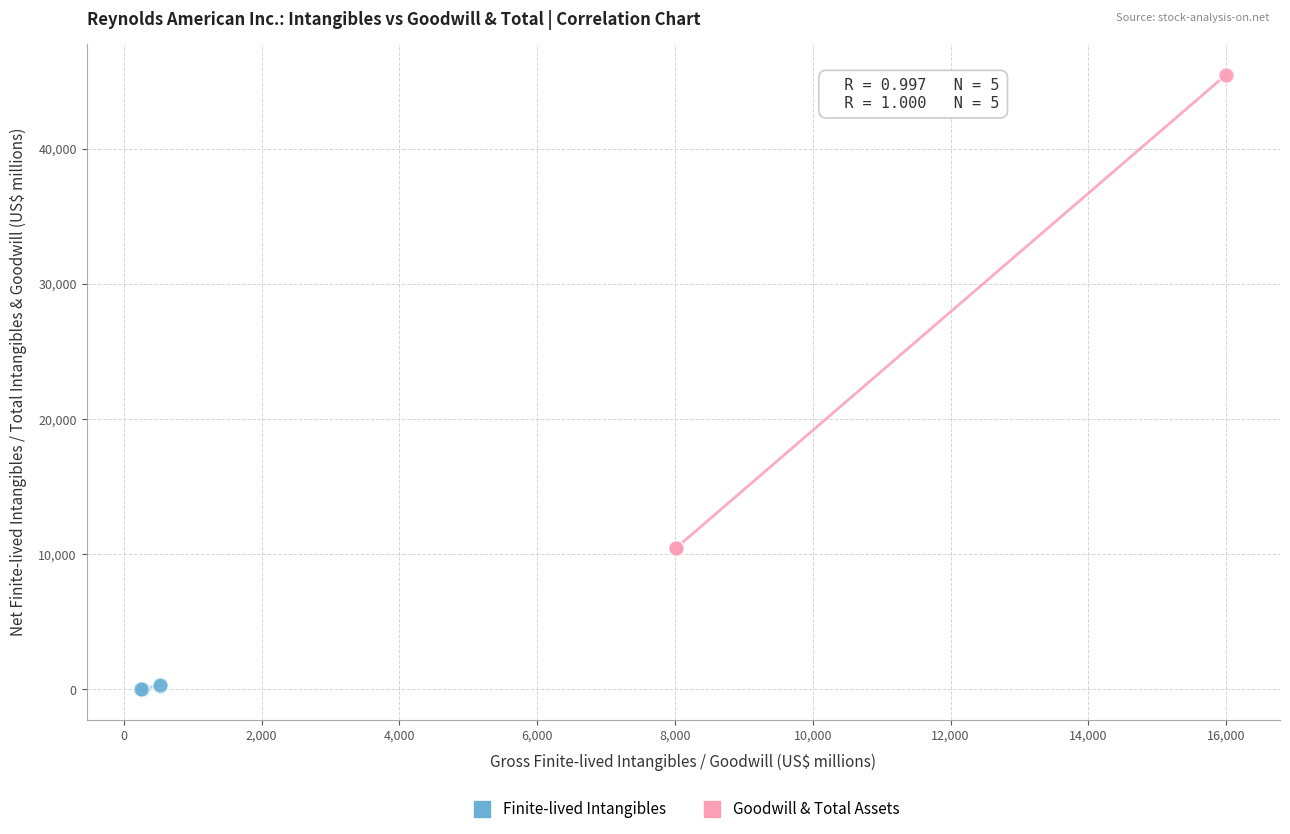

Which series contains the highest Y value?

Goodwill & Total Assets